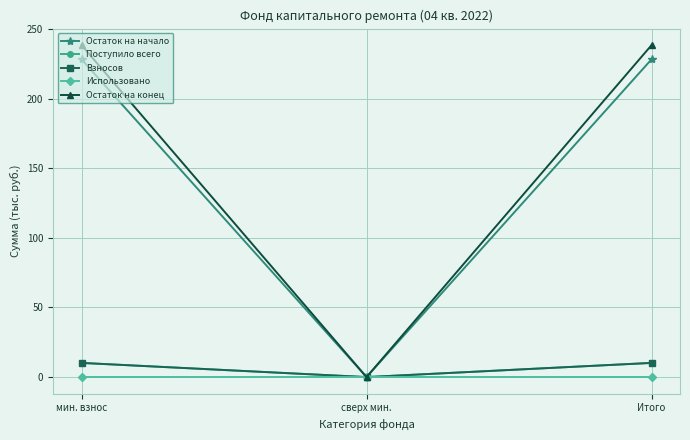

Where does the Остаток на конец series first go above 238?

мин. взнос